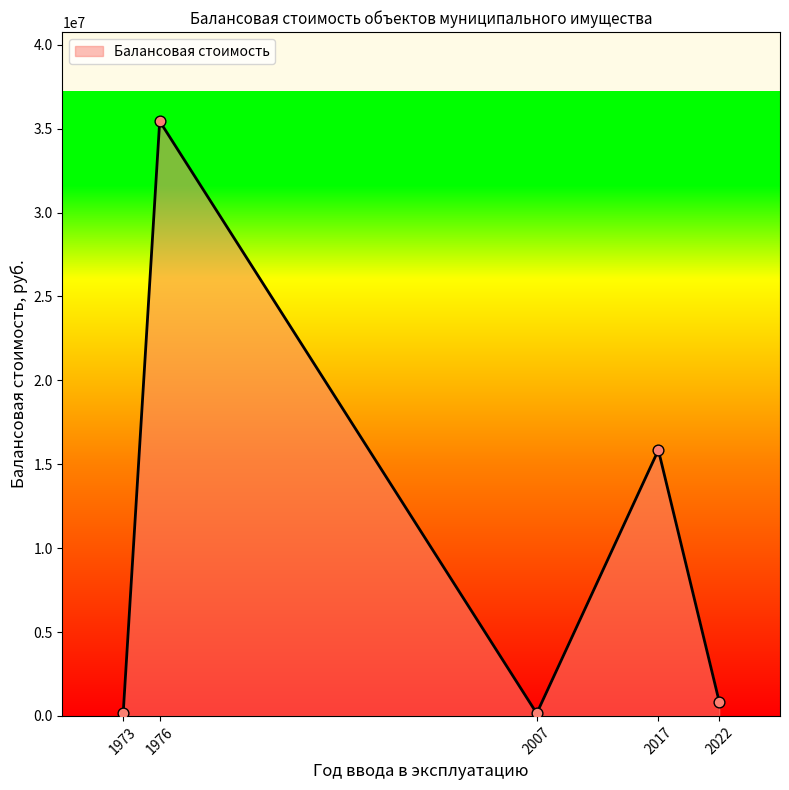

Where is the first local minimum?

2007